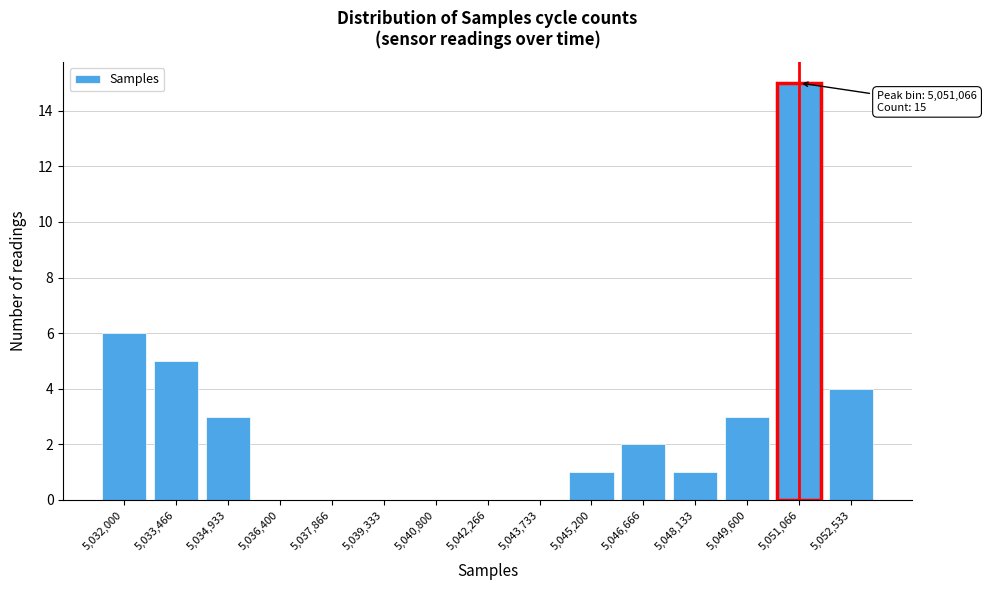

The chart shows a value of 1 at 5,045,200. True or false?

True